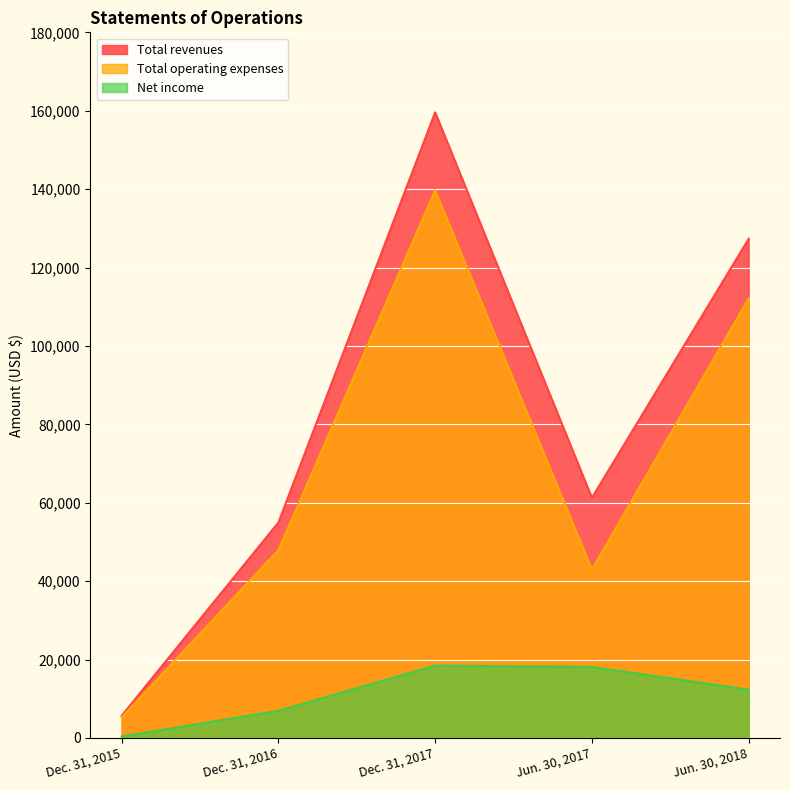

True or false: Net income has a value of 391 at Dec. 31, 2015.

True